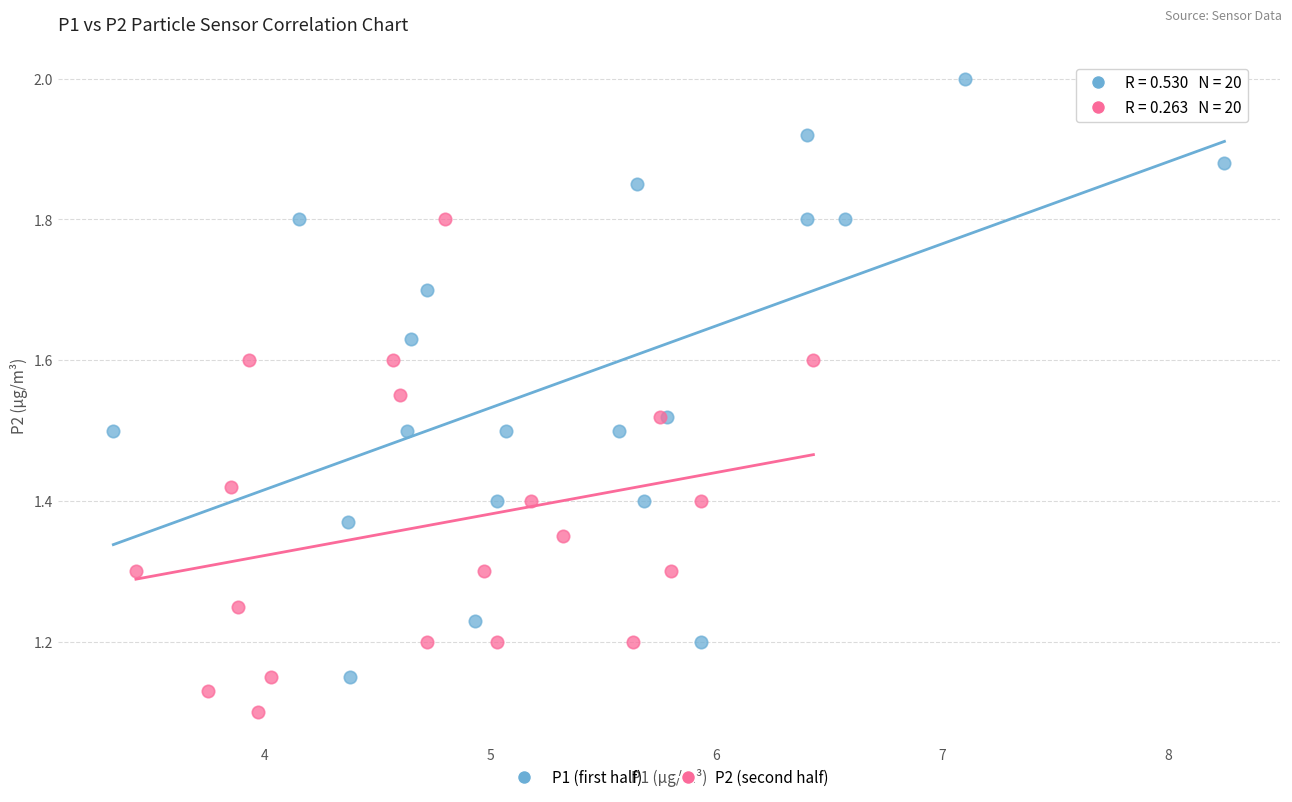

Which series reaches the minimum Y coordinate?

P2 (second half)